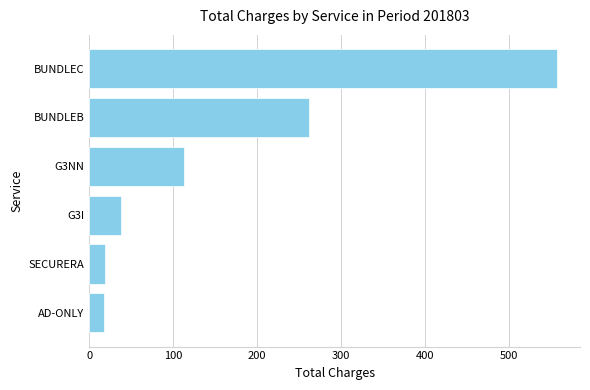

What is the minimum value shown in the chart?

18.0